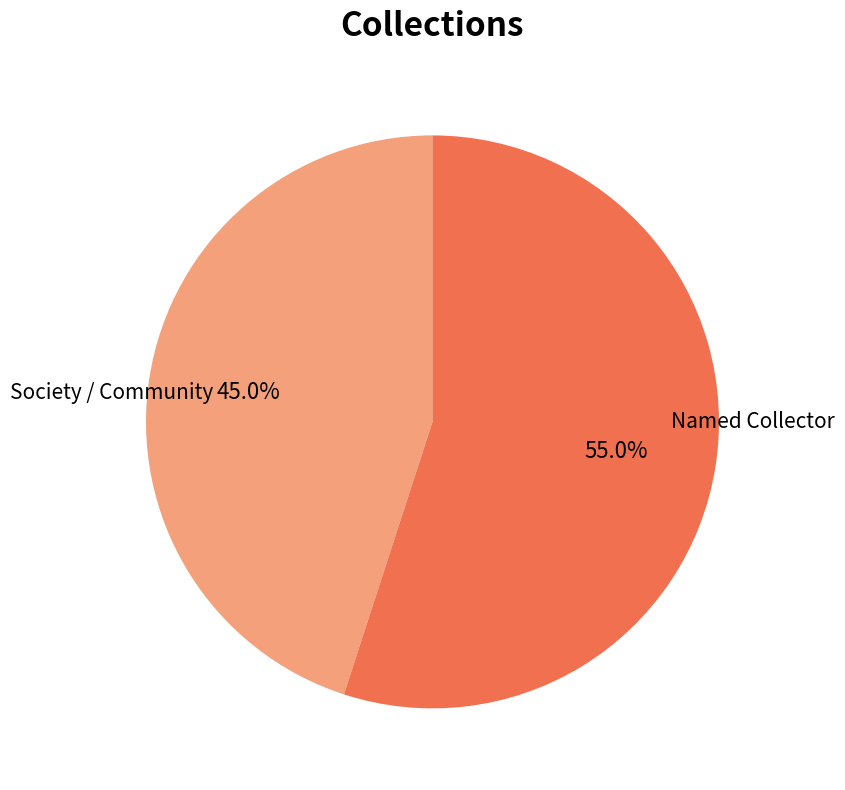

Is there a majority slice in this chart?

Yes